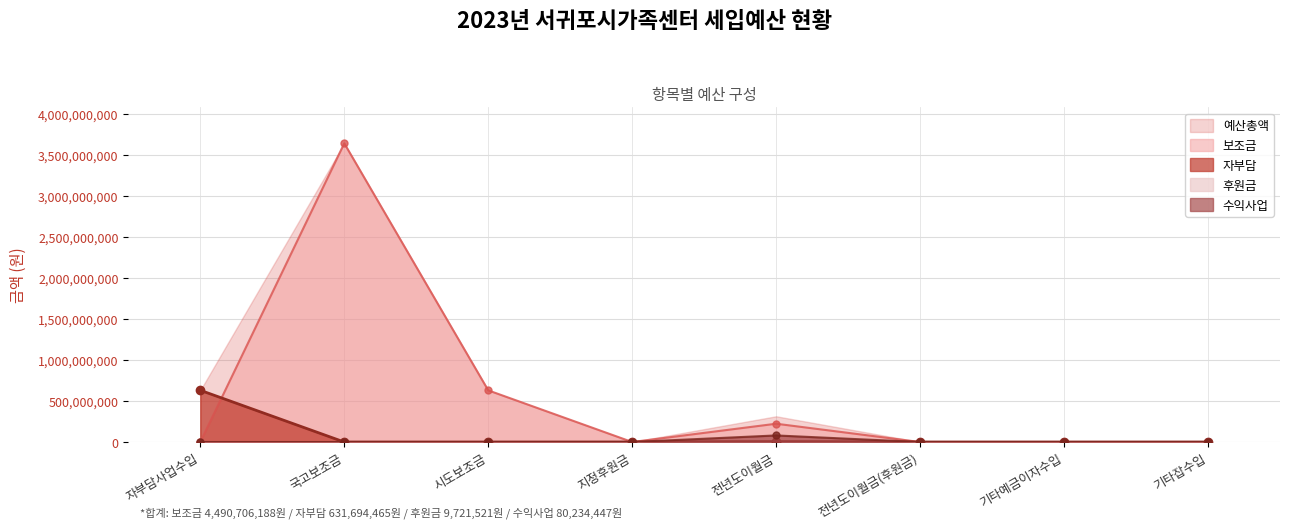

What is the highest value of the 자부담 series?

630124040